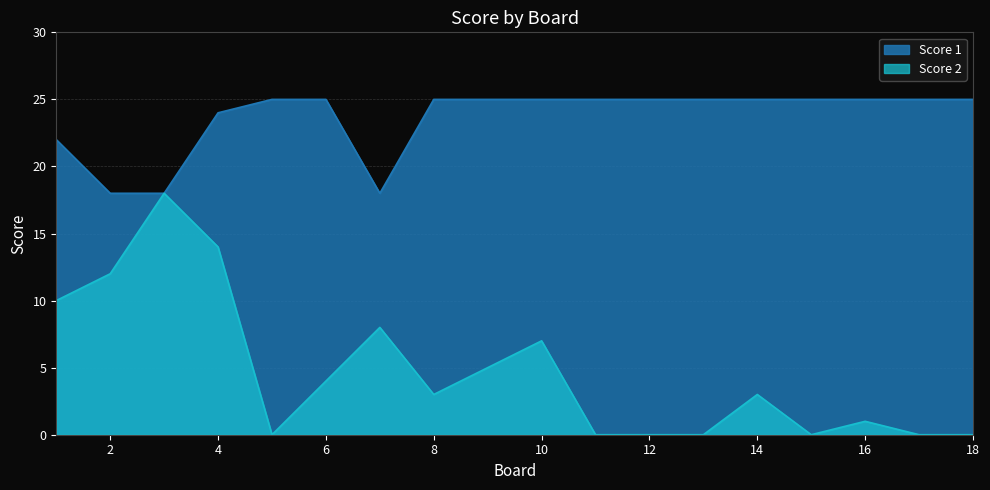

Which has a higher value, 16 or 13?

16